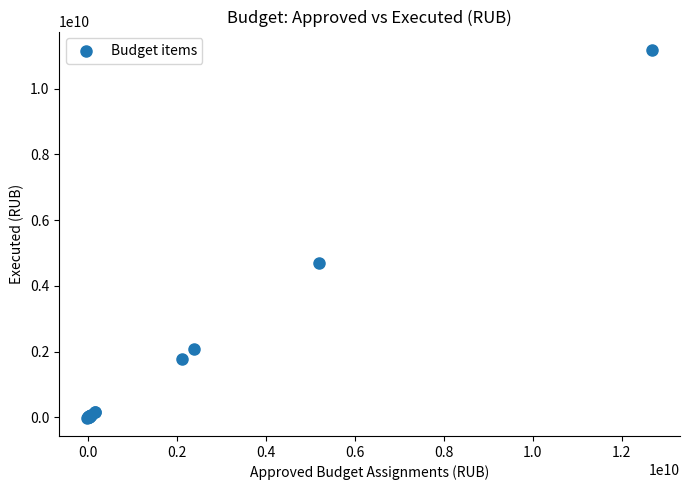

What Y value in the scatter plot is closest to 5586811135?

4703343874.1